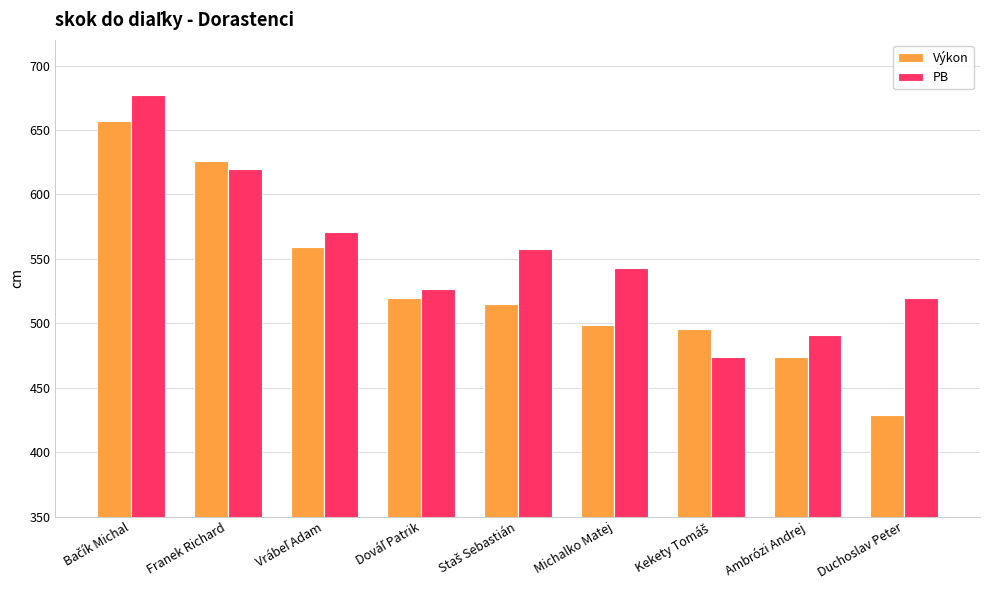

Rank the series by their maximum value, from highest to lowest.

PB, Výkon